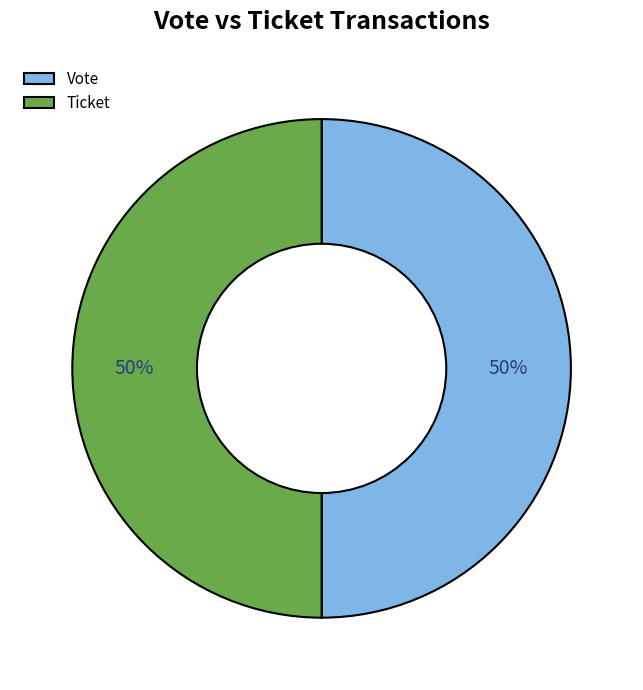

What percentage is the Ticket slice, to the nearest percent?

50%